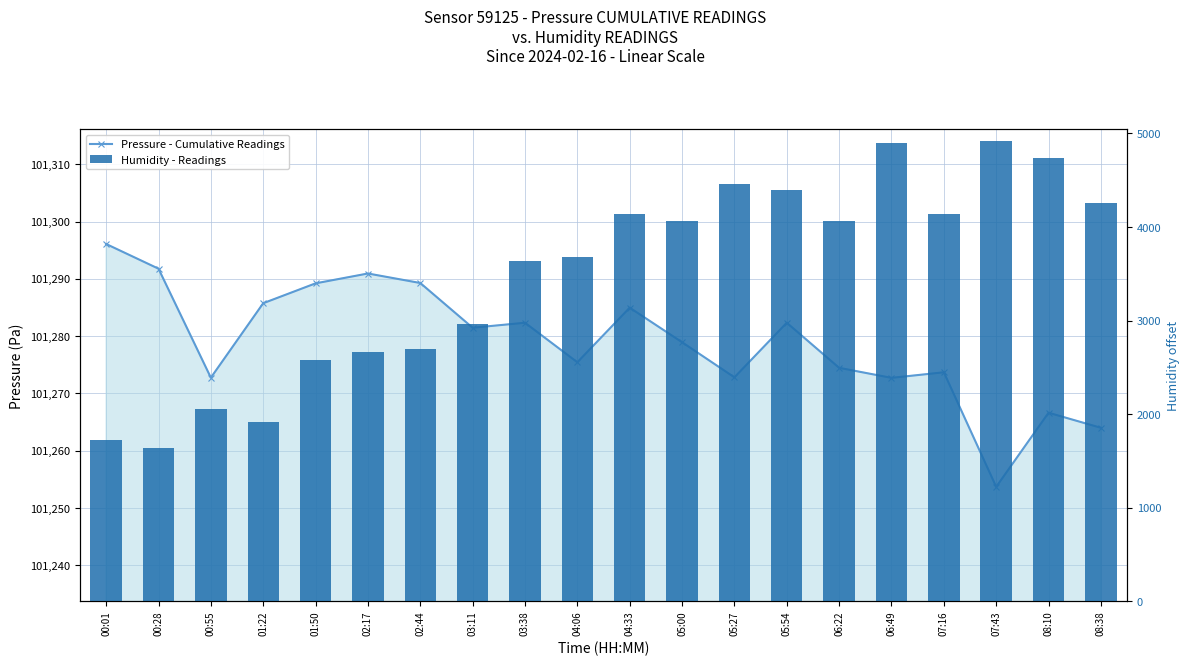

How many values in the Humidity - Readings series are below 4060?

10